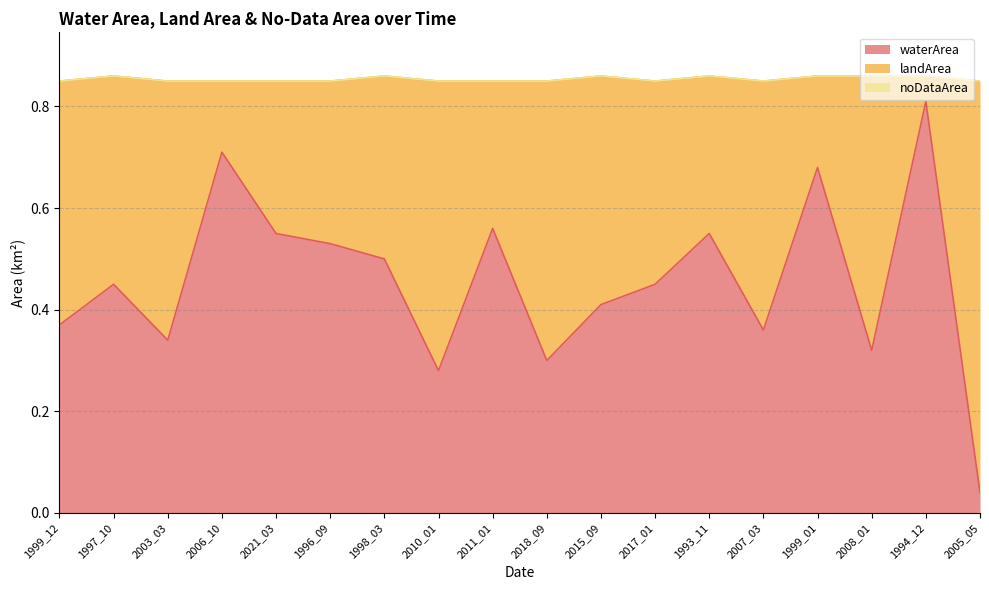

Reading left to right, what are all the values shown in this chart?

waterArea: 1999_12=0.4	1997_10=0.5	2003_03=0.3	2006_10=0.7	2021_03=0.6	1996_09=0.5	1998_03=0.5	2010_01=0.3	2011_01=0.6	2018_09=0.3	2015_09=0.4	2017_01=0.5	1993_11=0.6	2007_03=0.4	1999_01=0.7	2008_01=0.3	1994_12=0.8	2005_05=0.0
landArea: 1999_12=0.5	1997_10=0.4	2003_03=0.5	2006_10=0.1	2021_03=0.3	1996_09=0.3	1998_03=0.4	2010_01=0.6	2011_01=0.3	2018_09=0.6	2015_09=0.5	2017_01=0.4	1993_11=0.3	2007_03=0.5	1999_01=0.2	2008_01=0.5	1994_12=0.1	2005_05=0.8
noDataArea: 1999_12=0.0	1997_10=0.0	2003_03=0.0	2006_10=0.0	2021_03=0.0	1996_09=0.0	1998_03=0.0	2010_01=0.0	2011_01=0.0	2018_09=0.0	2015_09=0.0	2017_01=0.0	1993_11=0.0	2007_03=0.0	1999_01=0.0	2008_01=0.0	1994_12=0.0	2005_05=0.0